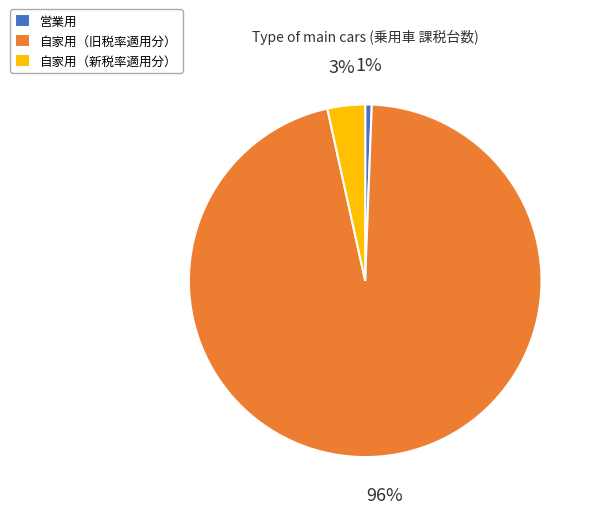

To the nearest percent, what is the average slice percentage?

33%